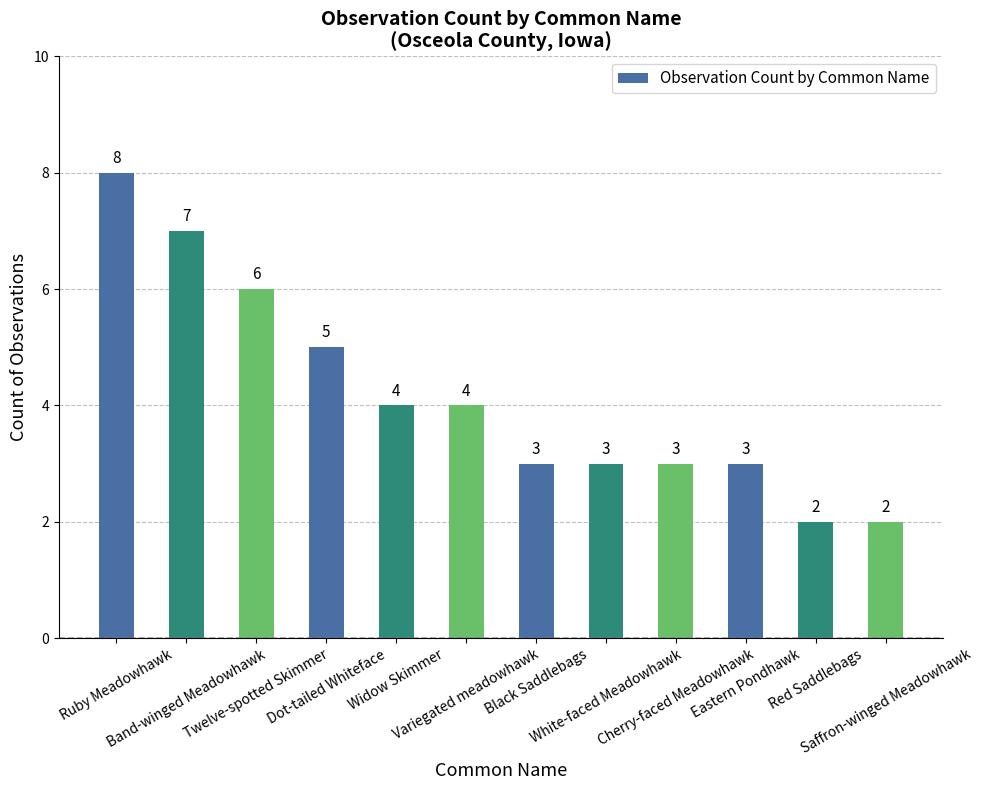

What is the ratio of the value at White-faced Meadowhawk to the value at Variegated meadowhawk?

0.8